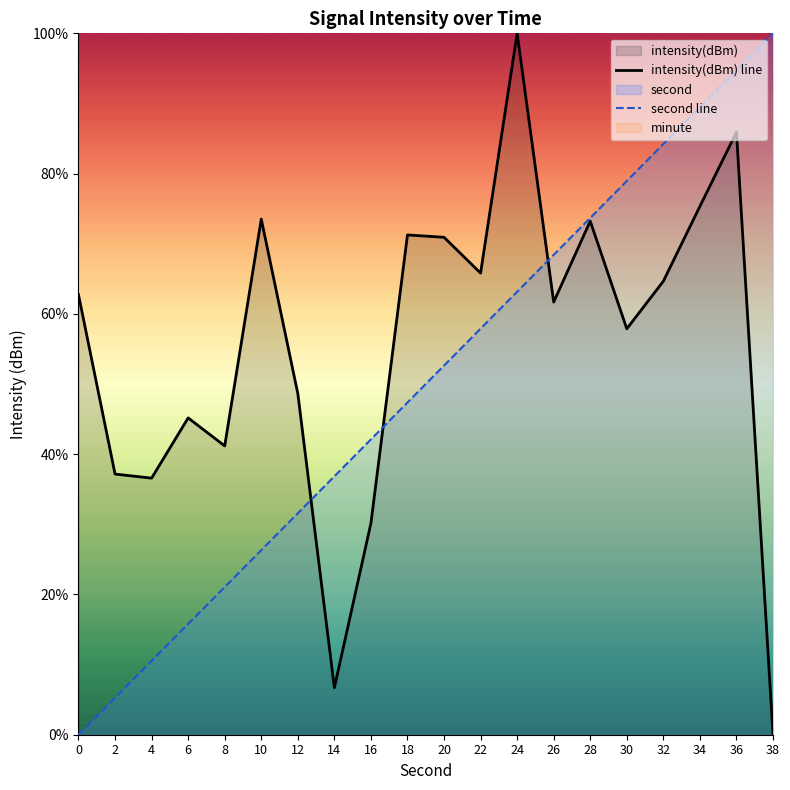

How many distinct data groups are displayed?

2